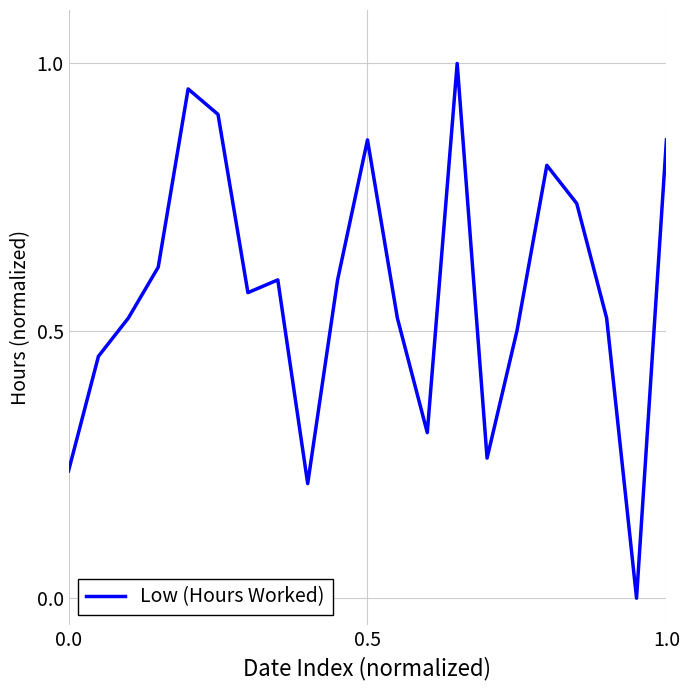

The value at 1.0 is 1.3. True or false?

False